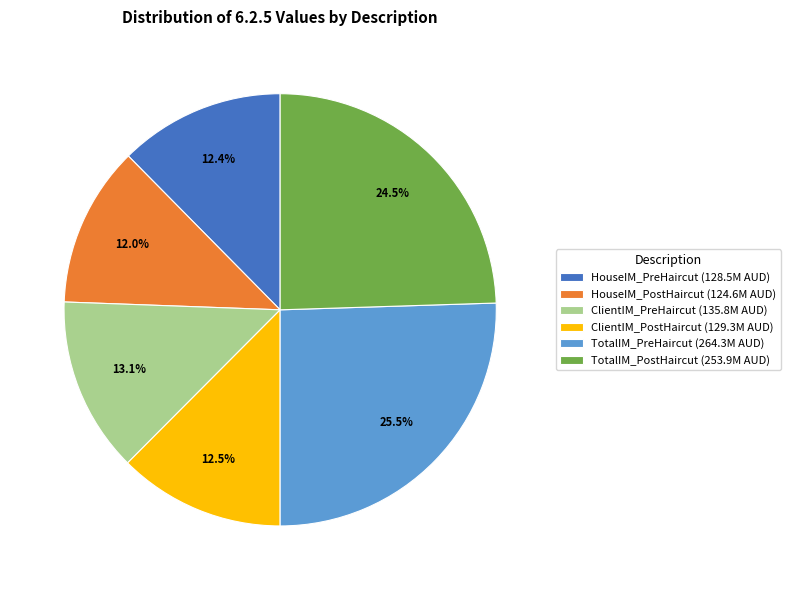

To the nearest percent, what is the difference between the TotalIM_PreHaircut and TotalIM_PostHaircut slice percentages?

1%